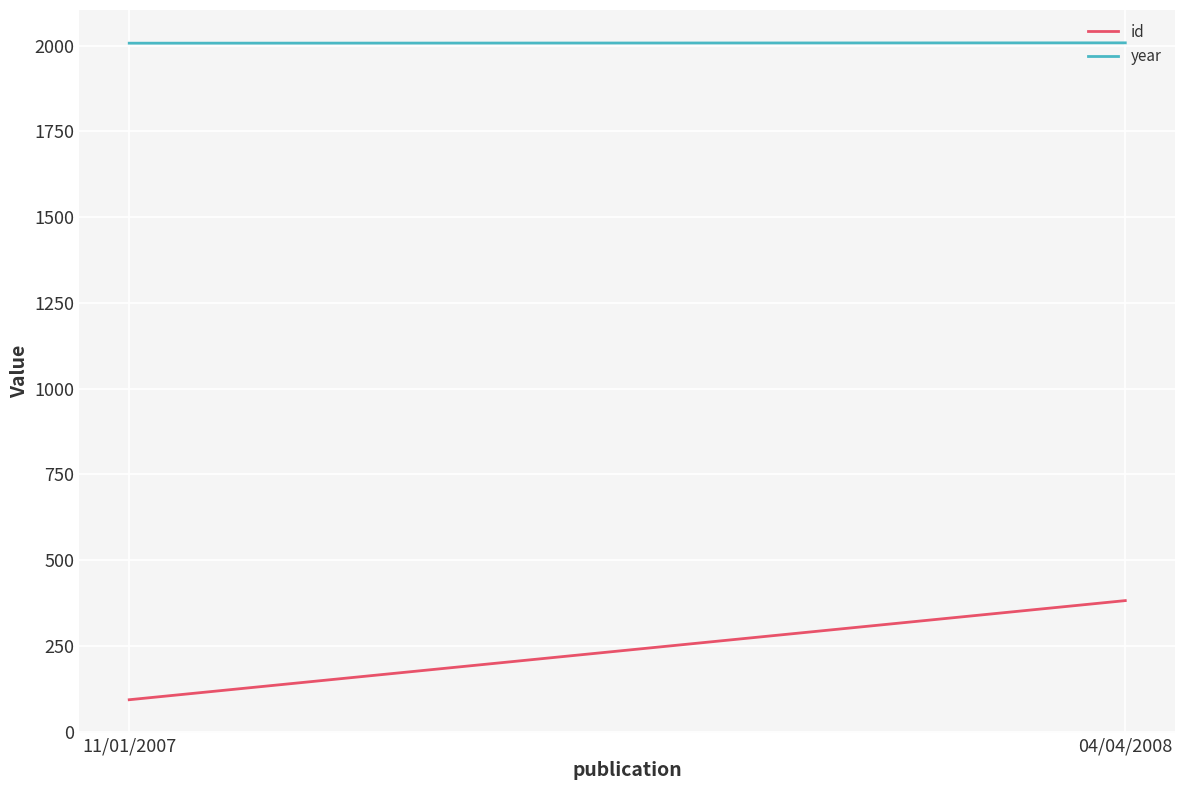

Reading left to right, transcribe all the data shown in this chart.

id: 11/01/2007=93	04/04/2008=382
year: 11/01/2007=2007	04/04/2008=2008